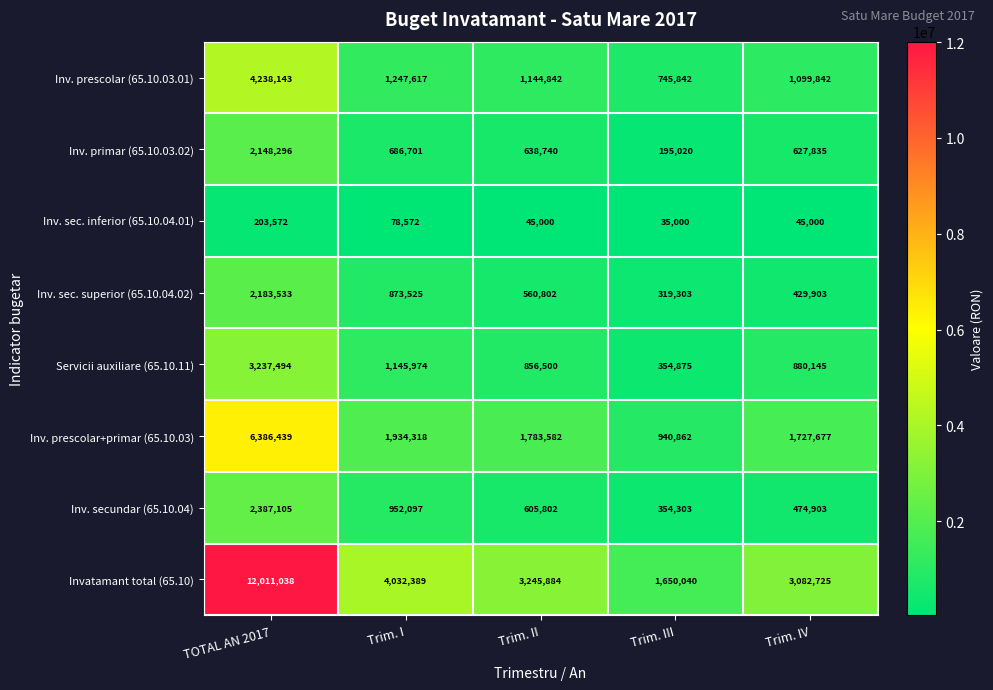

What is the sum of all Inv. sec. inferior (65.10.04.01) values?

407144